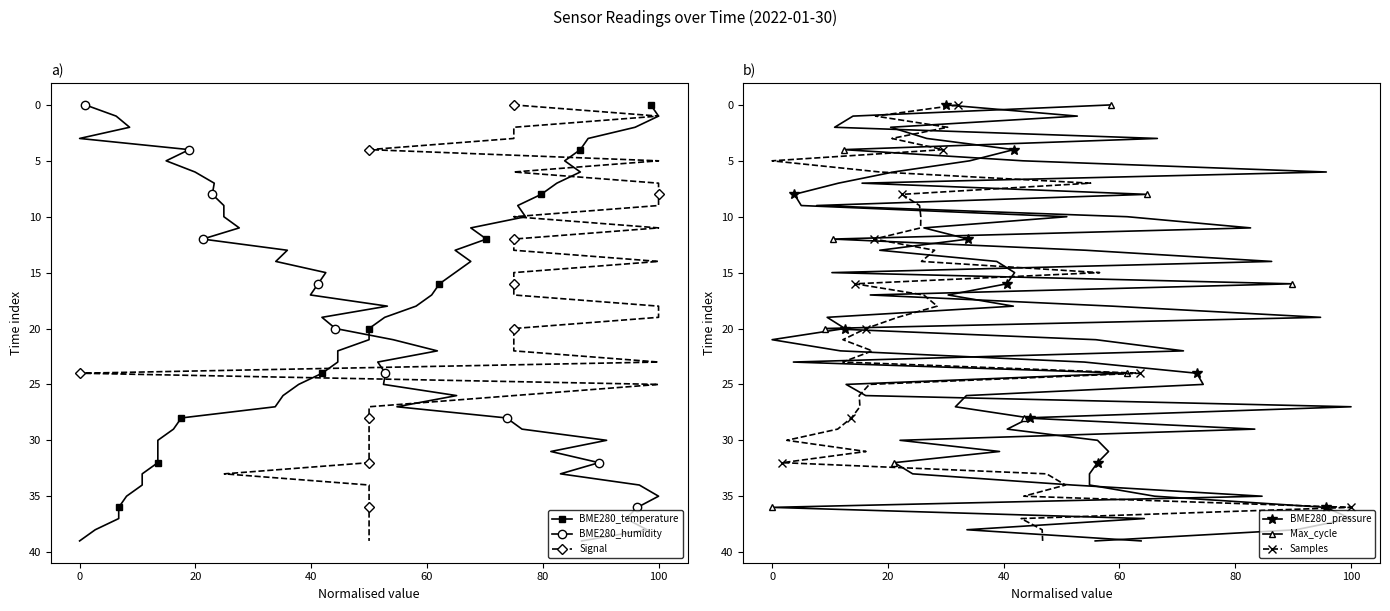

What is the average value of the BME280_pressure series?

20